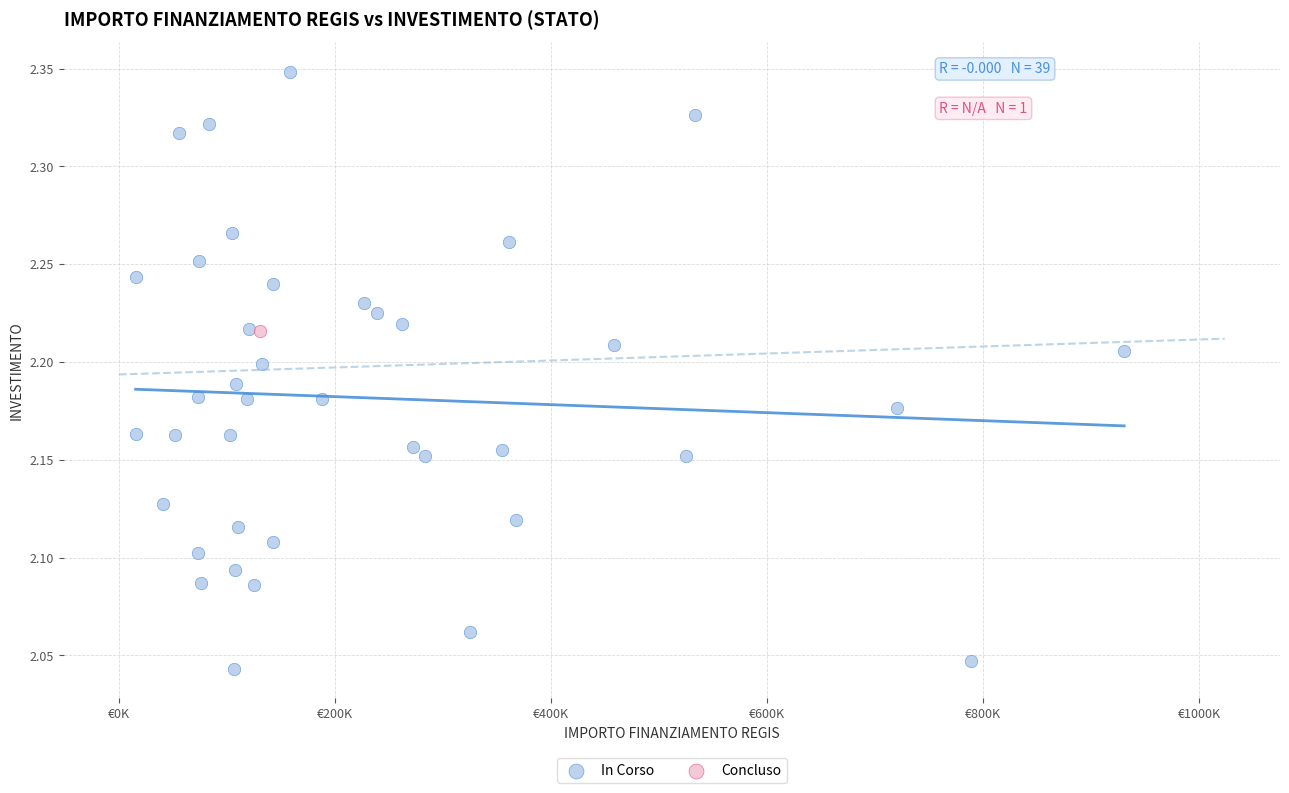

What are all the series names shown in the legend?

In Corso, Concluso